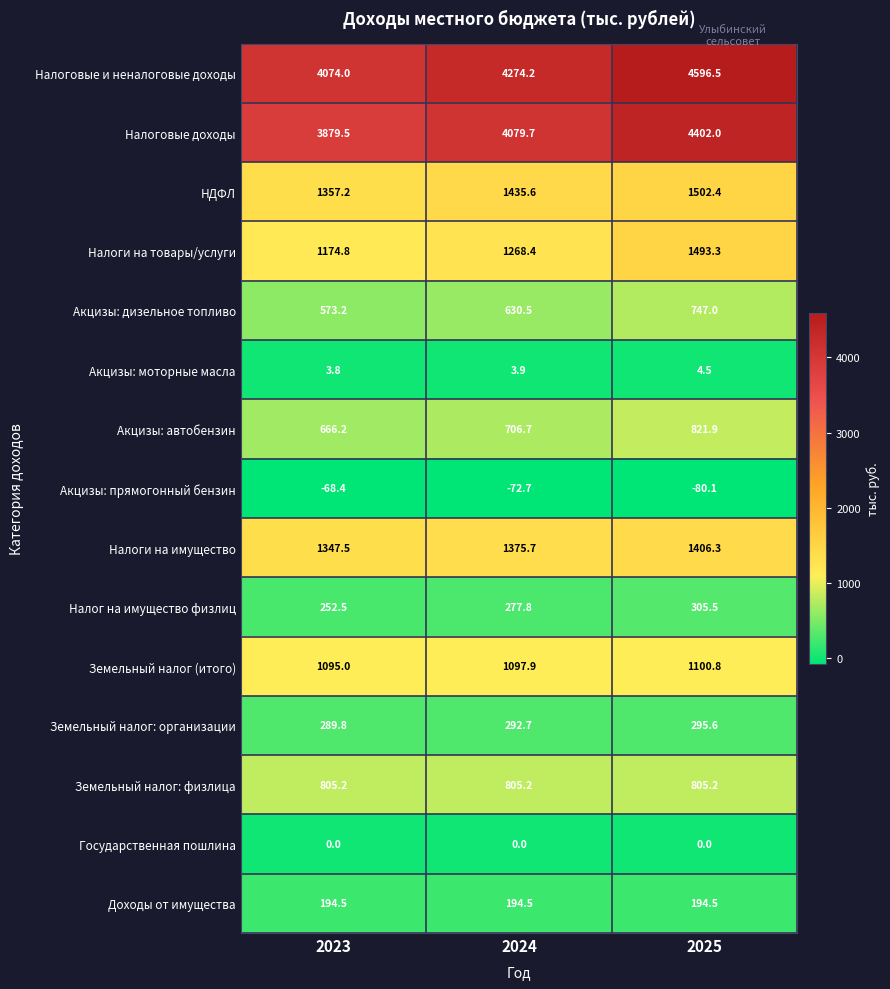

True or false: Налоговые доходы has a value of 5141.7 at 2023.

False